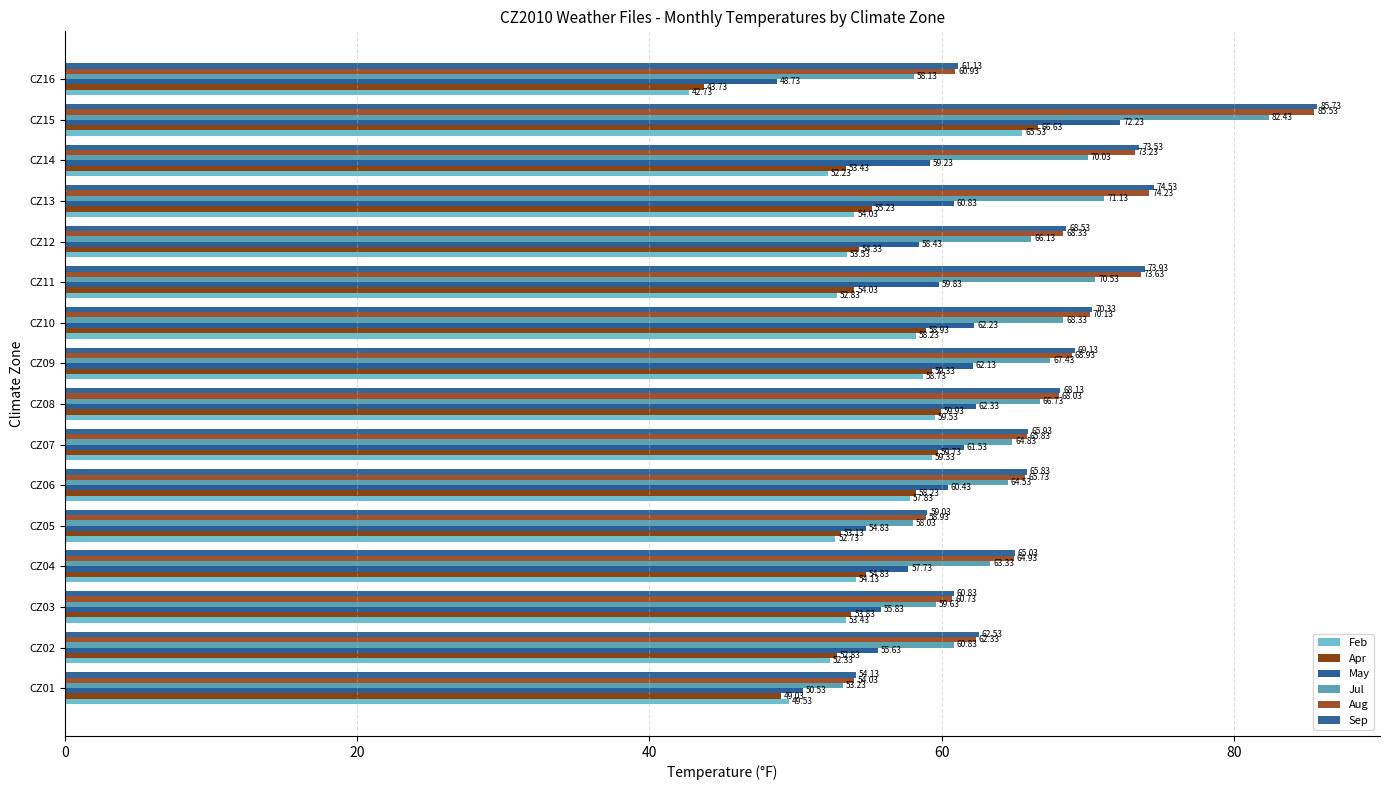

At which label is May closest to 60?

CZ11